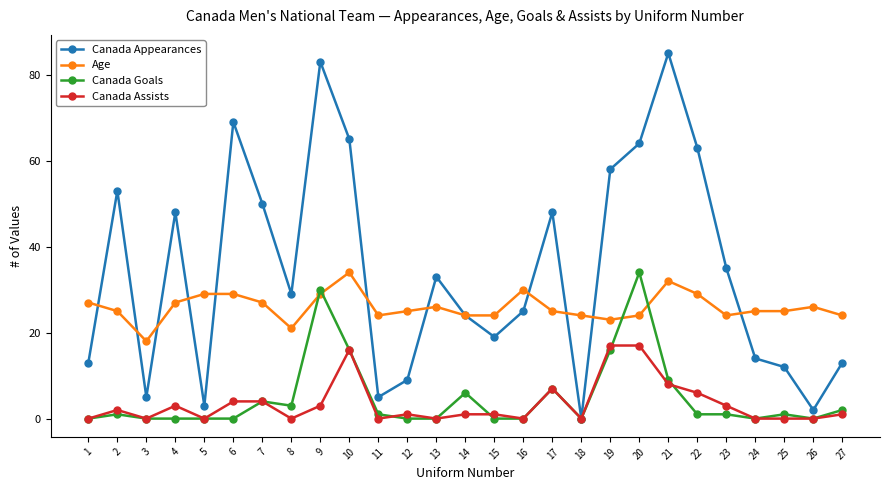

Reading right to left, transcribe all the data shown in this chart.

Canada Appearances: 27=13	26=2	25=12	24=14	23=35	22=63	21=85	20=64	19=58	18=0	17=48	16=25	15=19	14=24	13=33	12=9	11=5	10=65	9=83	8=29	7=50	6=69	5=3	4=48	3=5	2=53	1=13
Age: 27=24	26=26	25=25	24=25	23=24	22=29	21=32	20=24	19=23	18=24	17=25	16=30	15=24	14=24	13=26	12=25	11=24	10=34	9=29	8=21	7=27	6=29	5=29	4=27	3=18	2=25	1=27
Canada Goals: 27=2	26=0	25=1	24=0	23=1	22=1	21=9	20=34	19=16	18=0	17=7	16=0	15=0	14=6	13=0	12=0	11=1	10=16	9=30	8=3	7=4	6=0	5=0	4=0	3=0	2=1	1=0
Canada Assists: 27=1	26=0	25=0	24=0	23=3	22=6	21=8	20=17	19=17	18=0	17=7	16=0	15=1	14=1	13=0	12=1	11=0	10=16	9=3	8=0	7=4	6=4	5=0	4=3	3=0	2=2	1=0